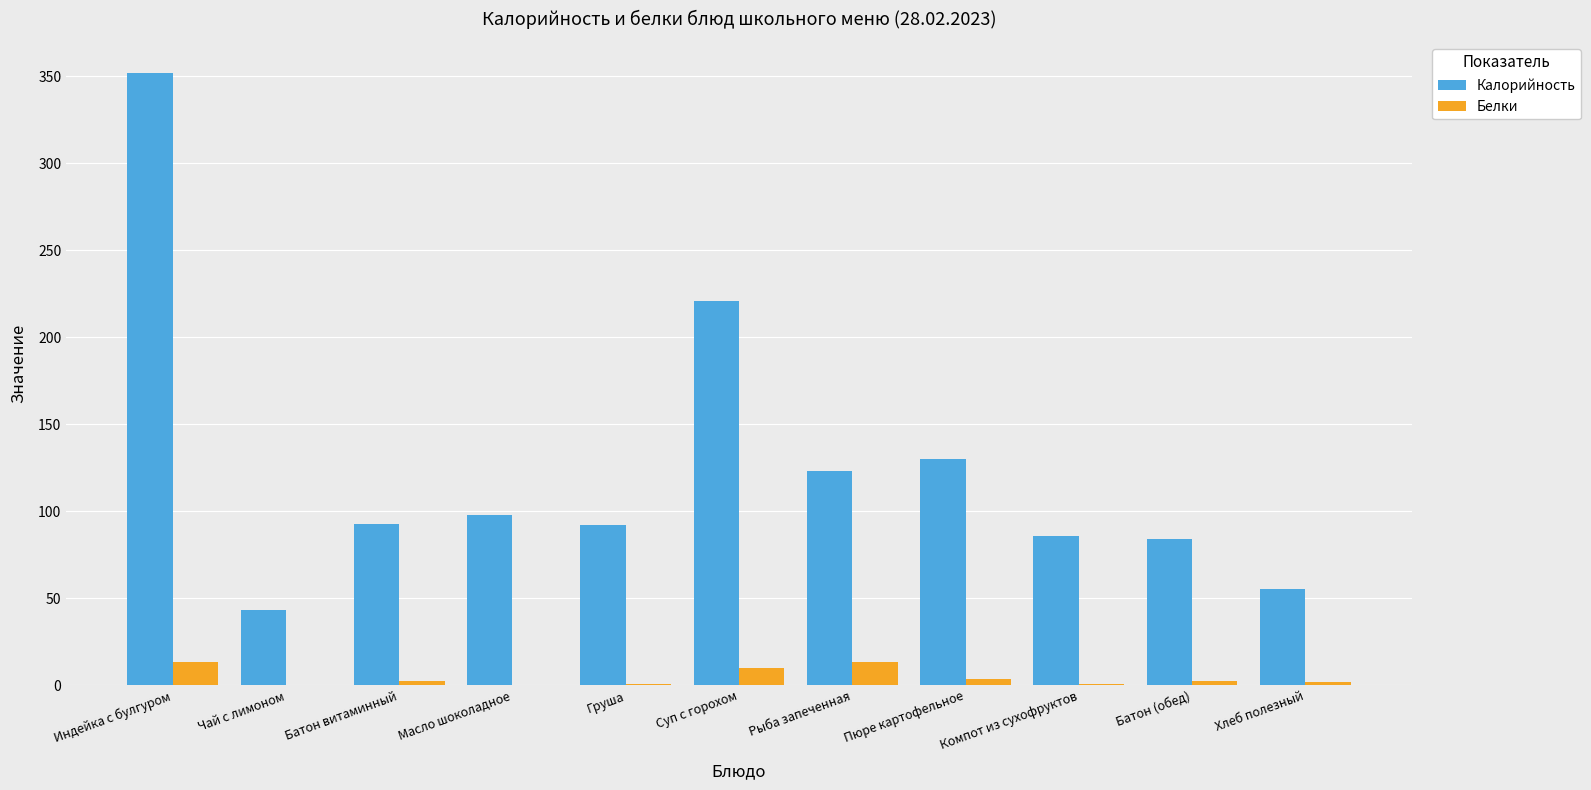

Is the value of Калорийность at Чай с лимоном greater than the value of Белки at Батон (обед)?

Yes